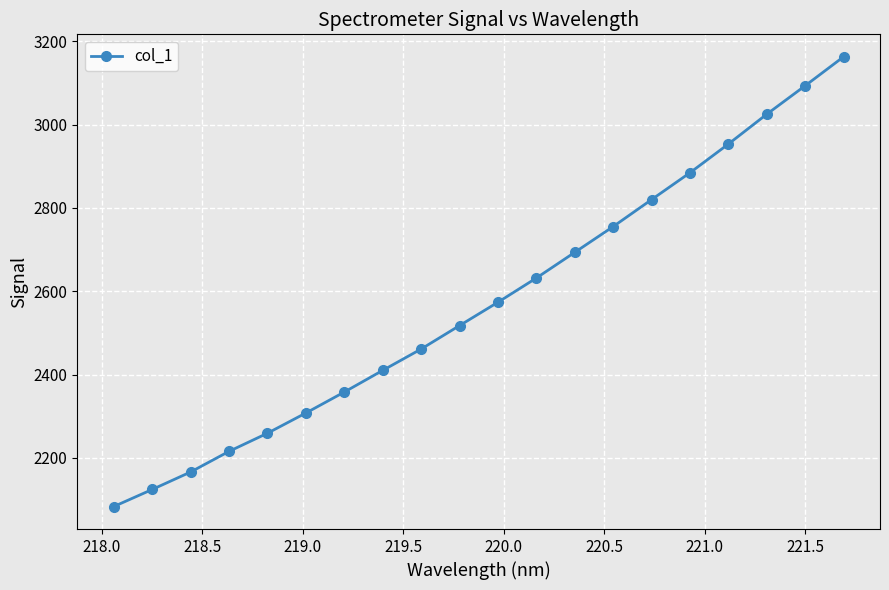

True or false: the data has more than 2 interior local peaks.

False